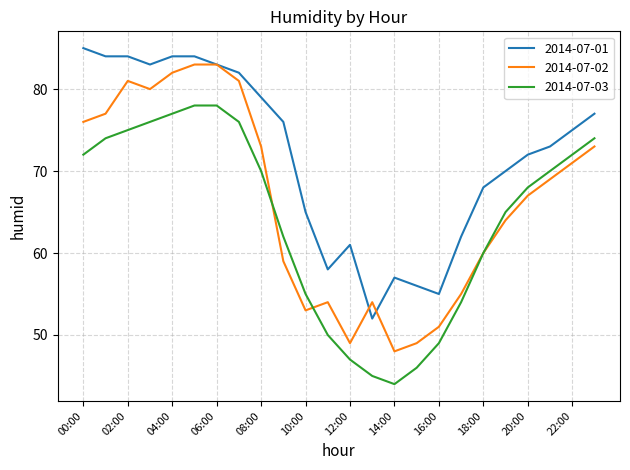

Which series has the largest total across all categories?

2014-07-01